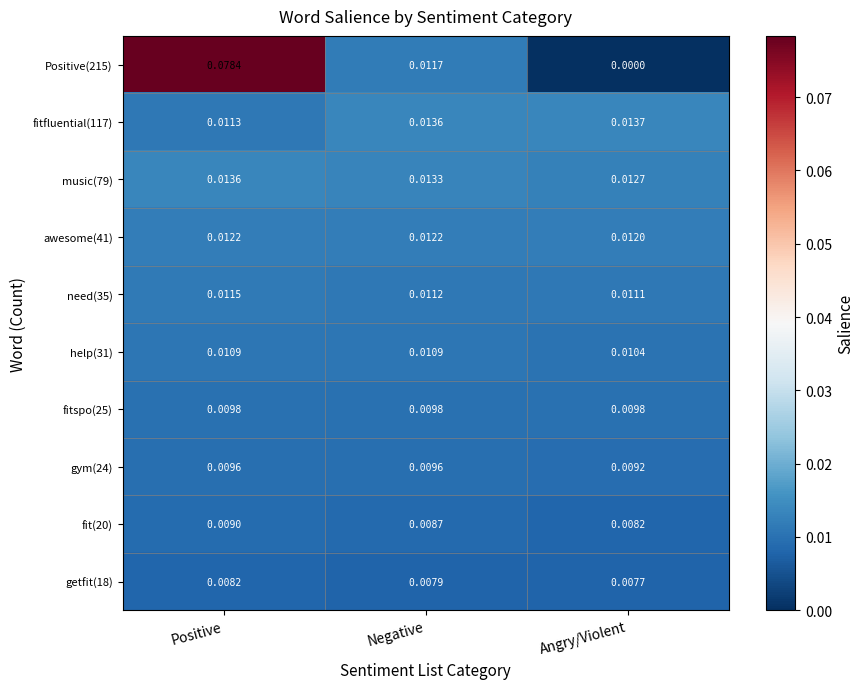

At which category does the chart reach its peak across all series?

Positive